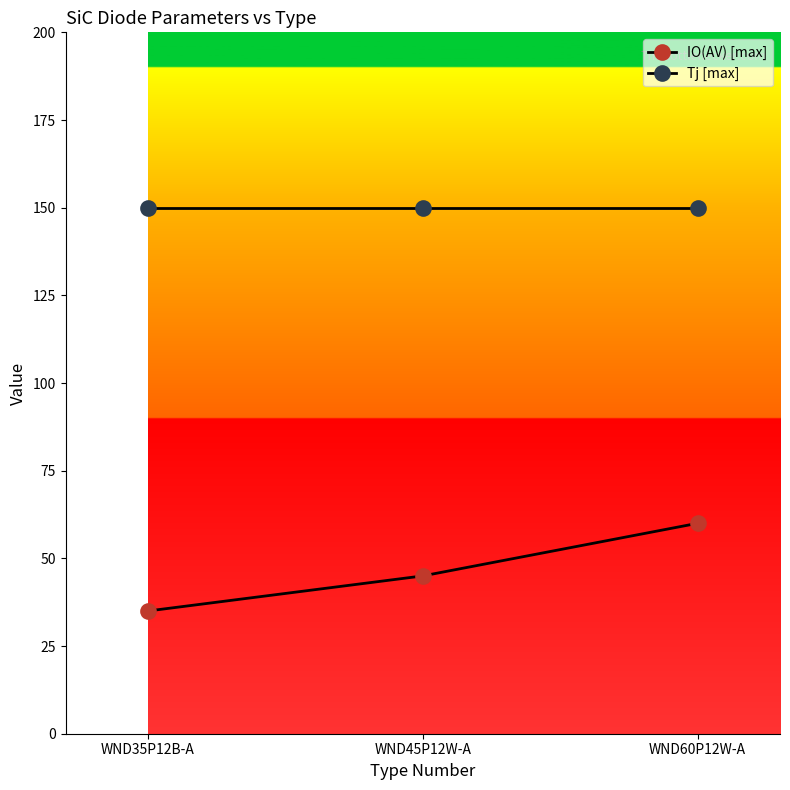

What is the sum of the IO(AV) [max] values at WND60P12W-A and WND35P12B-A?

95